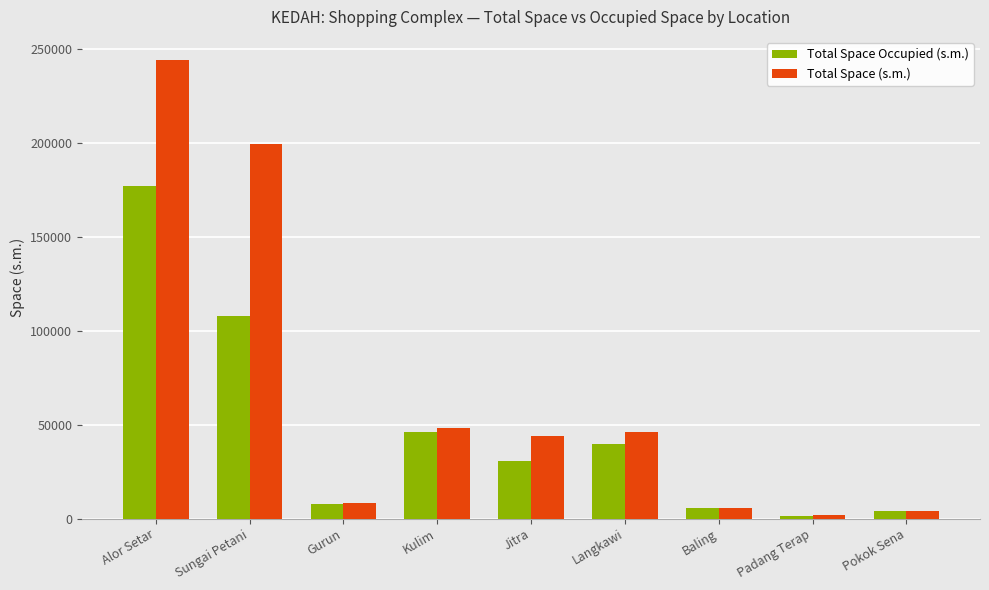

Reading left to right, list all the values displayed in this chart.

Total Space Occupied (s.m.): 176977	107725	7758	46269	30682	39798	5570	1600	3757
Total Space (s.m.): 244429	199723	8506	48005	43848	46285	5643	1657	3803